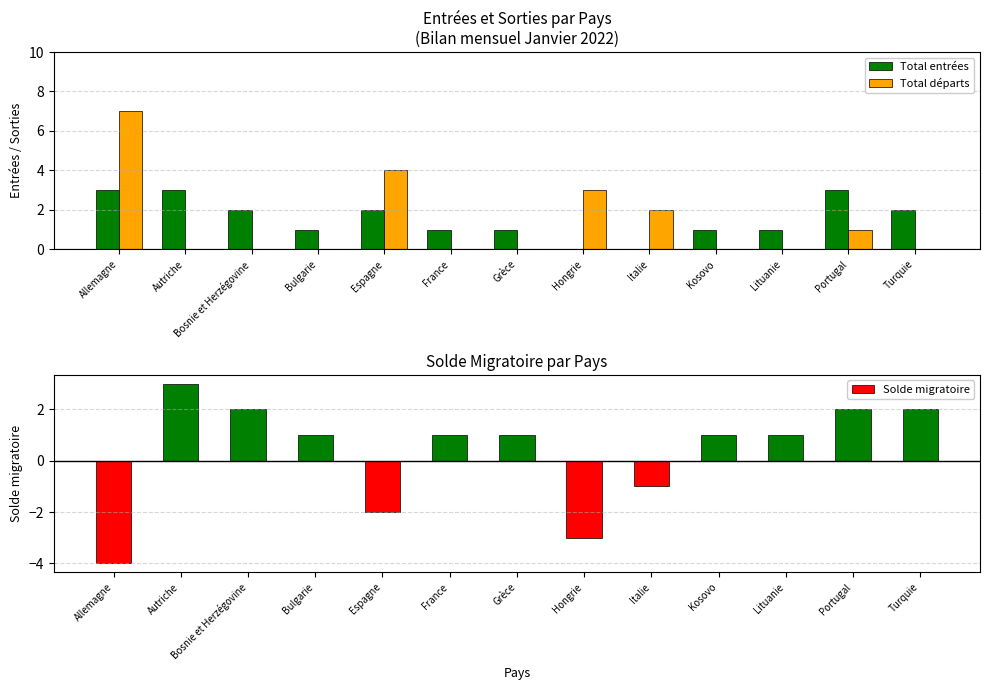

What is the value of the Solde migratoire bar at the 6th from the left?

1